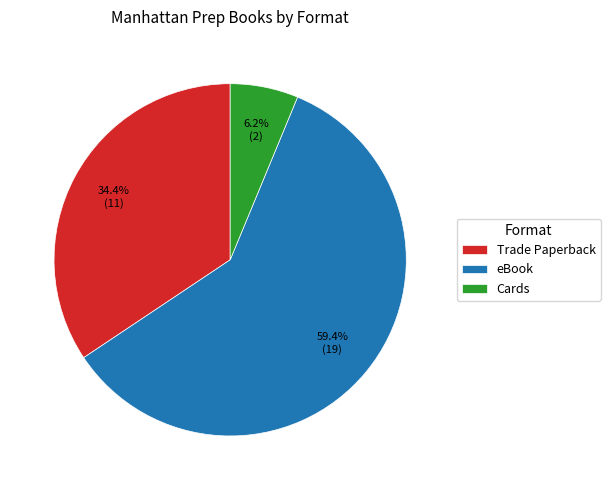

True or false: Trade Paperback accounts for 27% of the total.

False